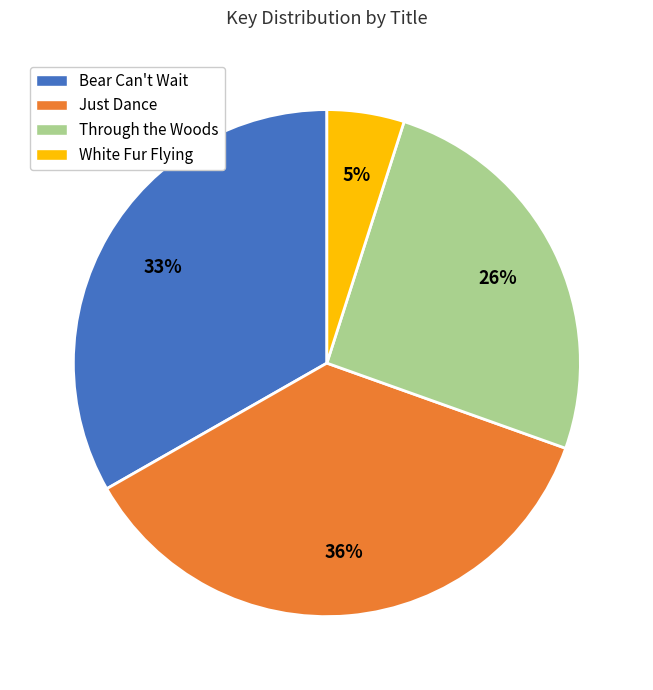

Count the number of slices in the pie.

4